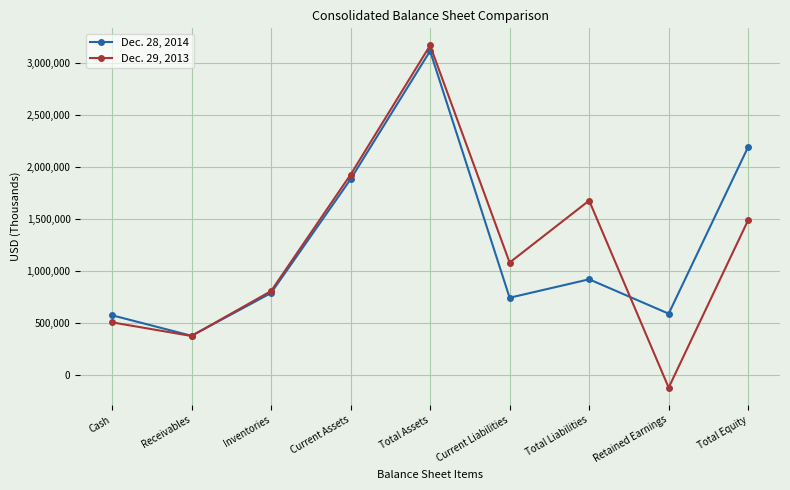

Rank the series by their average value, from highest to lowest.

Dec. 28, 2014, Dec. 29, 2013